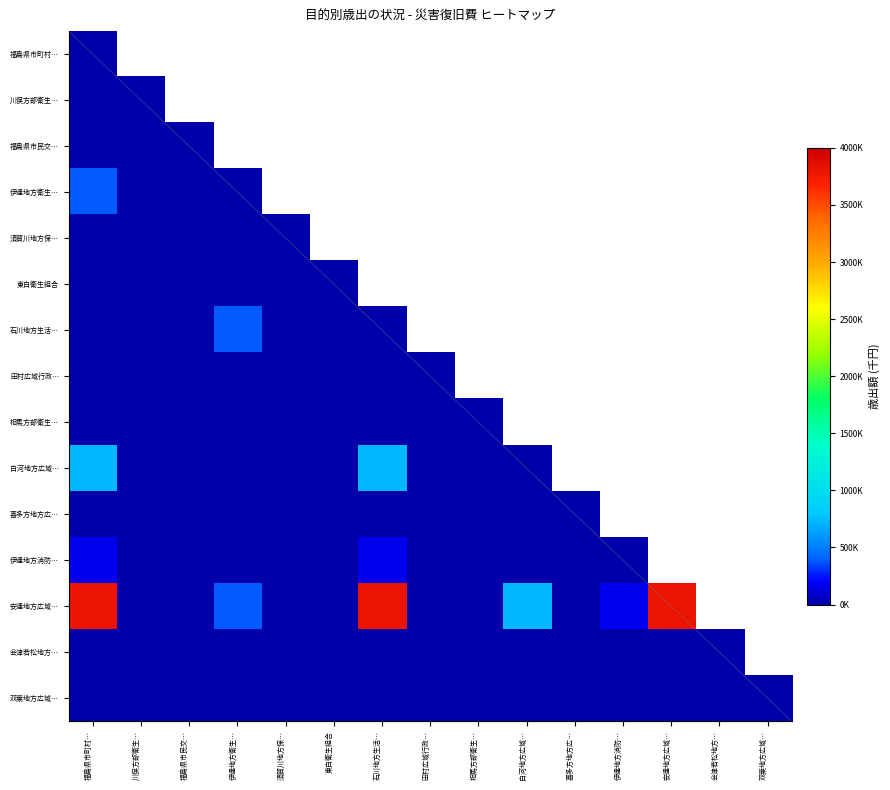

Which series has the largest total across all categories?

安達地方広域…